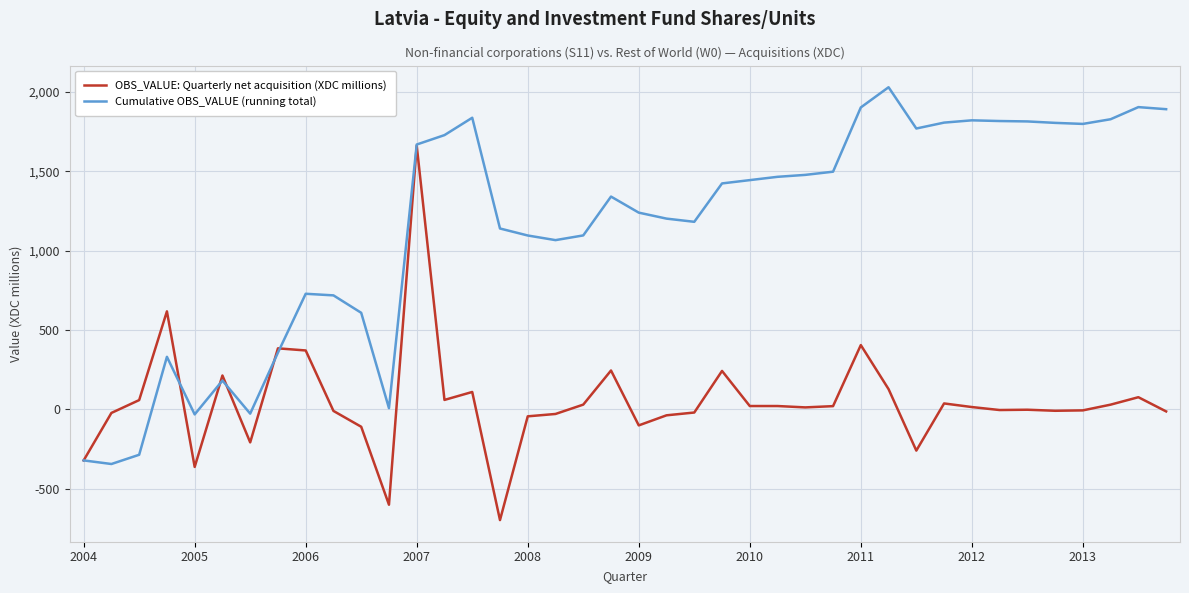

What is the maximum value for OBS_VALUE: Quarterly net acquisition (XDC millions)?

1661.3